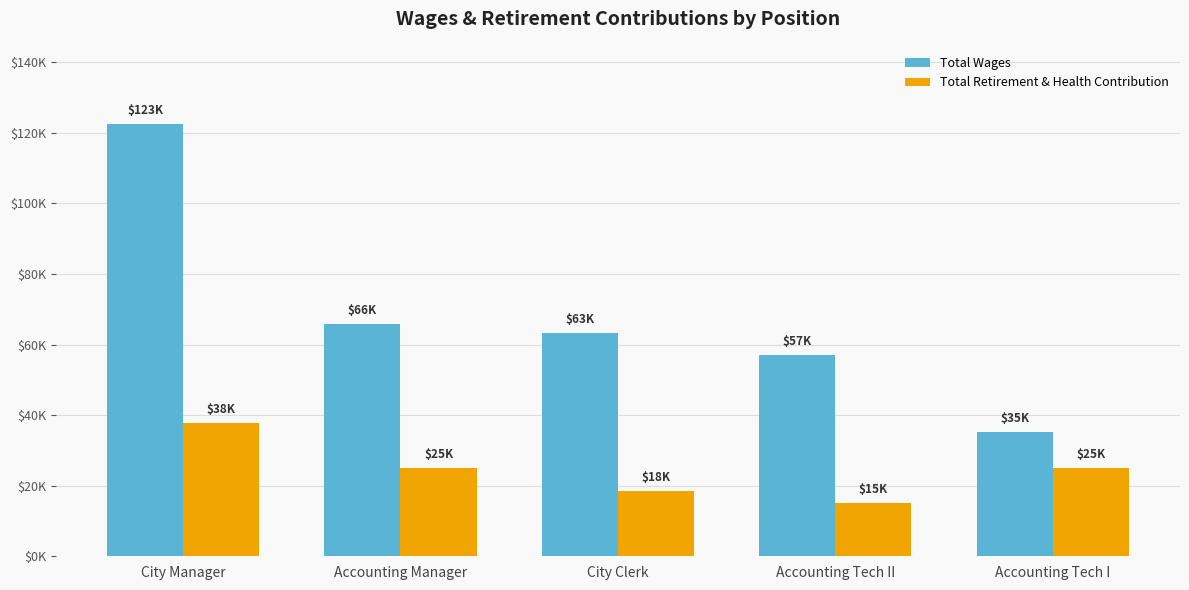

Which series changed the most between City Manager and City Clerk?

Total Wages